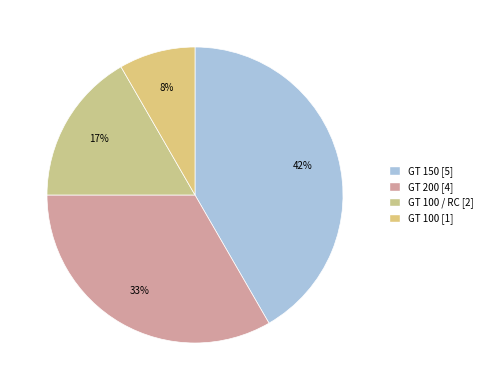

How many slices are in this pie chart?

4